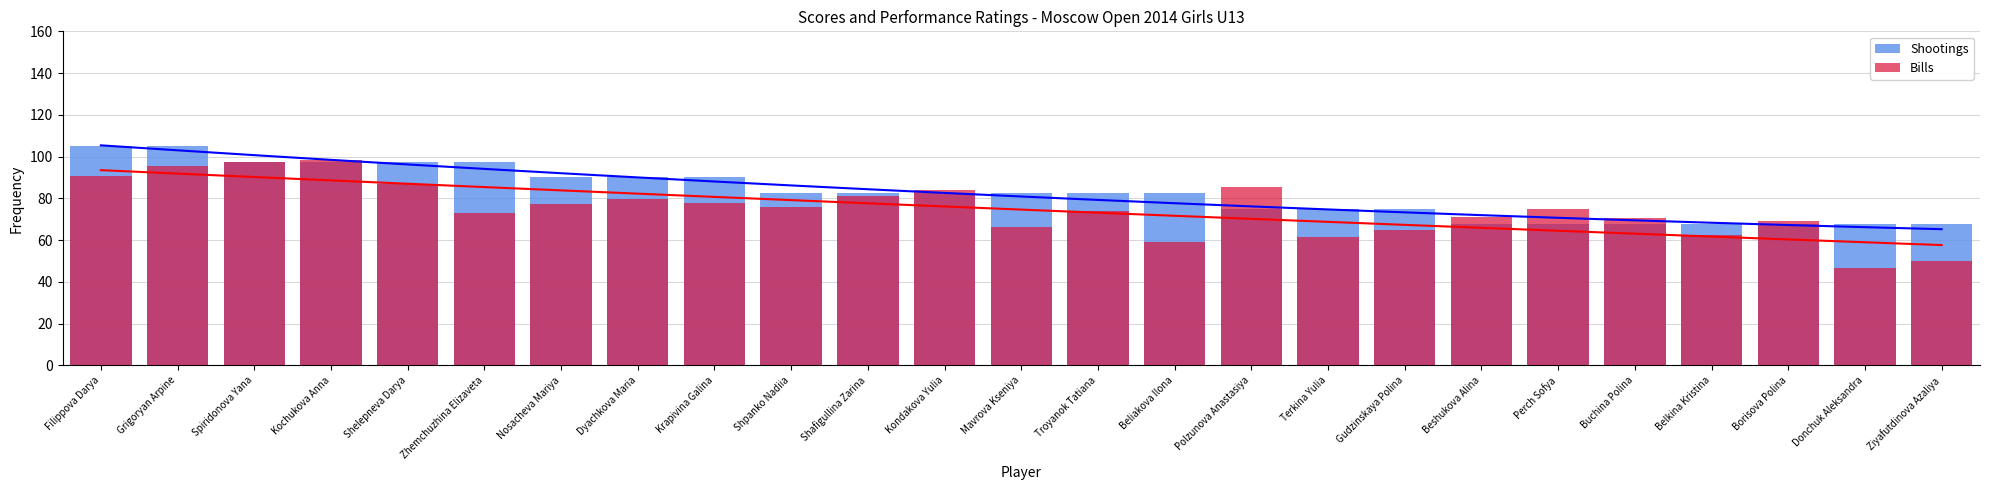

What position from the left is Krapivina Galina?

9